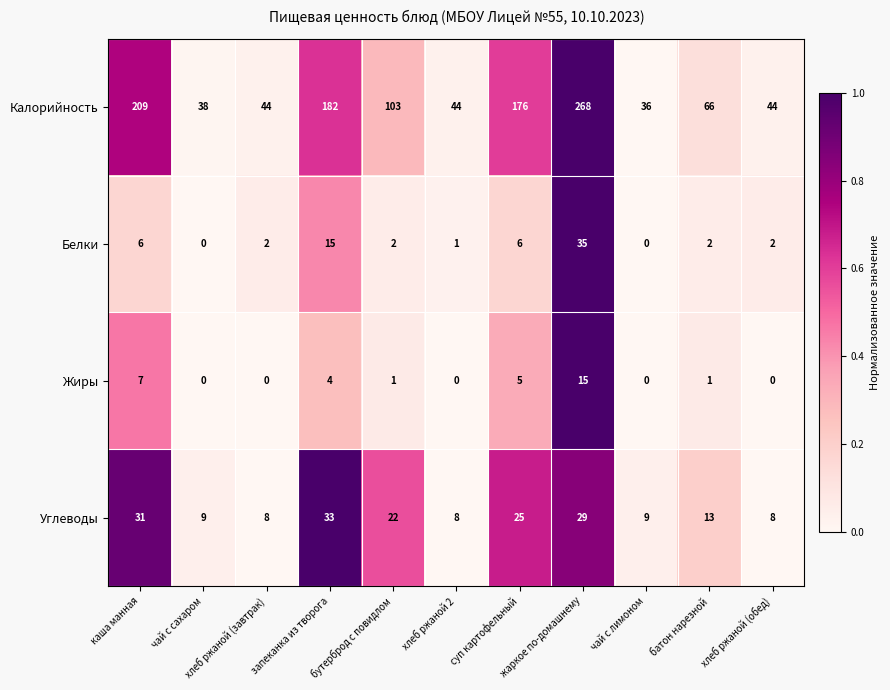

What is the average value of the Жиры series?

3